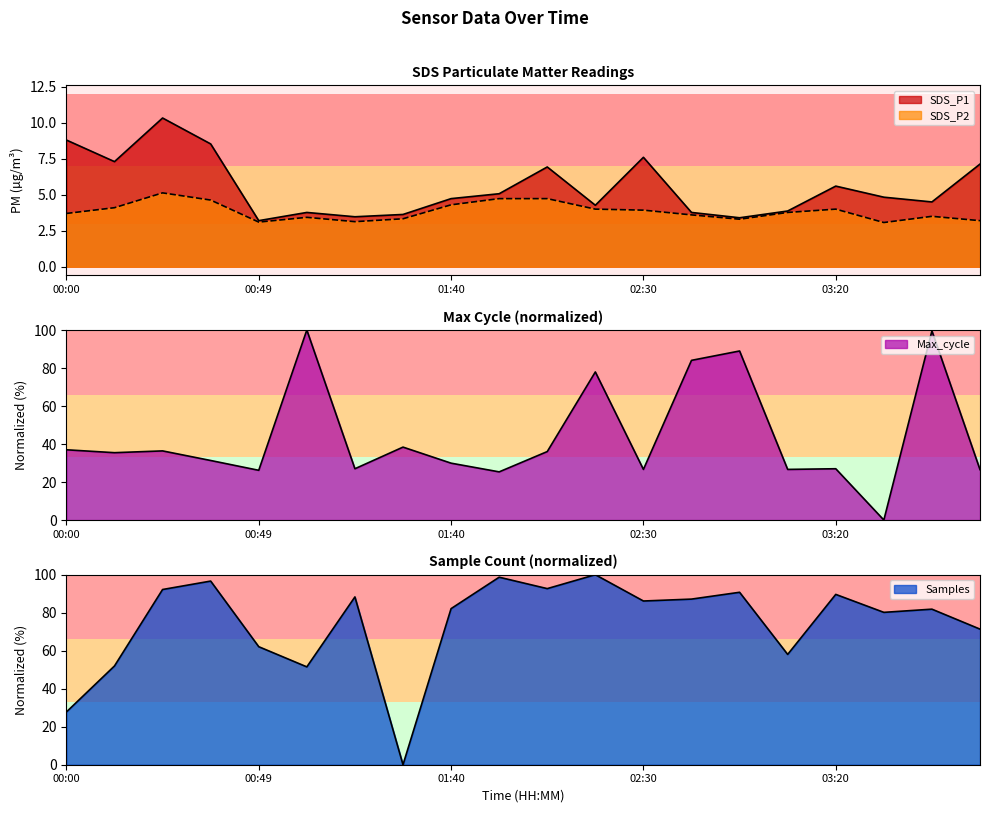

Count the number of data series in this chart.

4